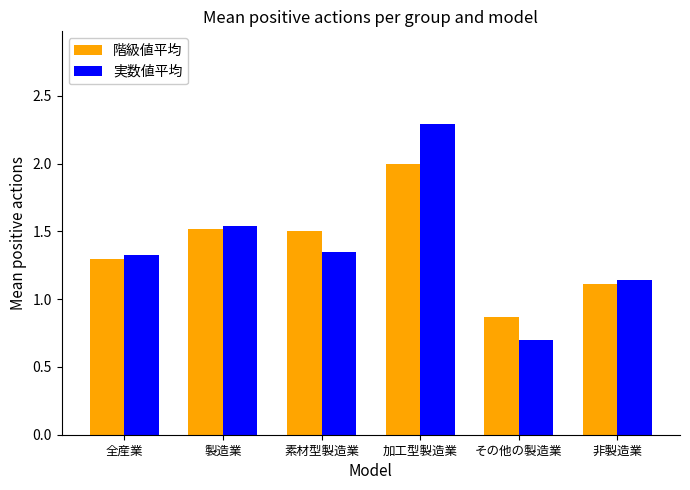

What is the difference between the maximum and minimum values in the 実数値平均 series?

1.6